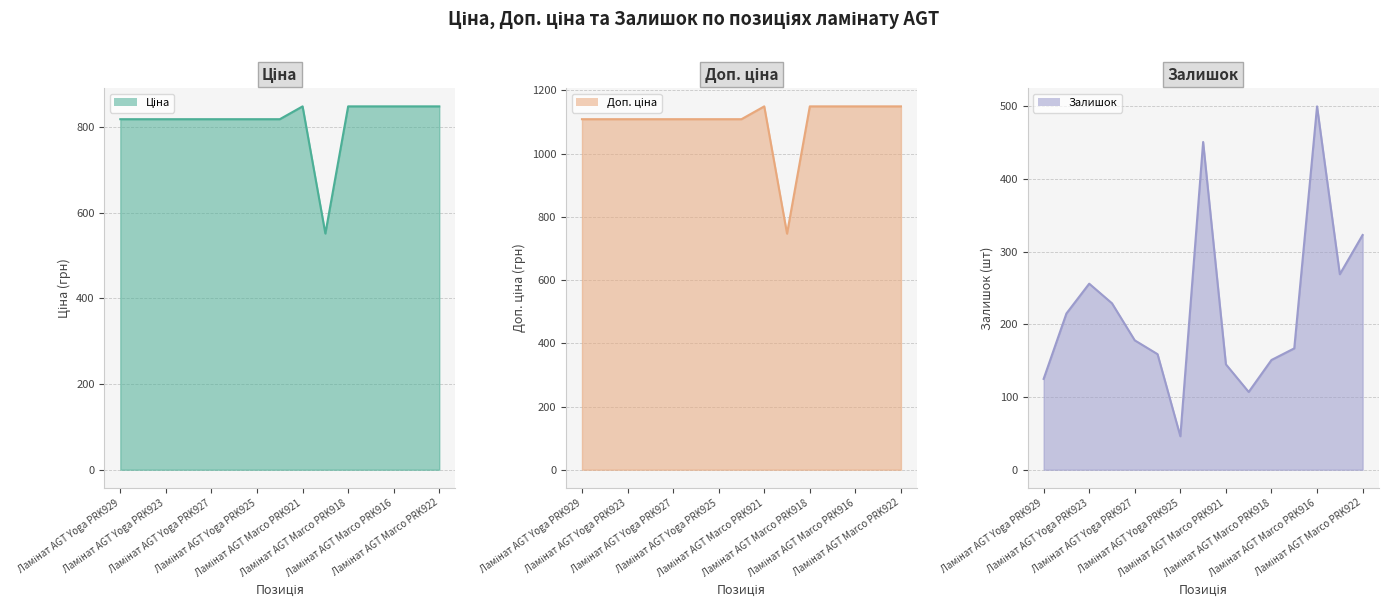

True or false: Ціна (лінія) has more than 2 interior local peaks.

False